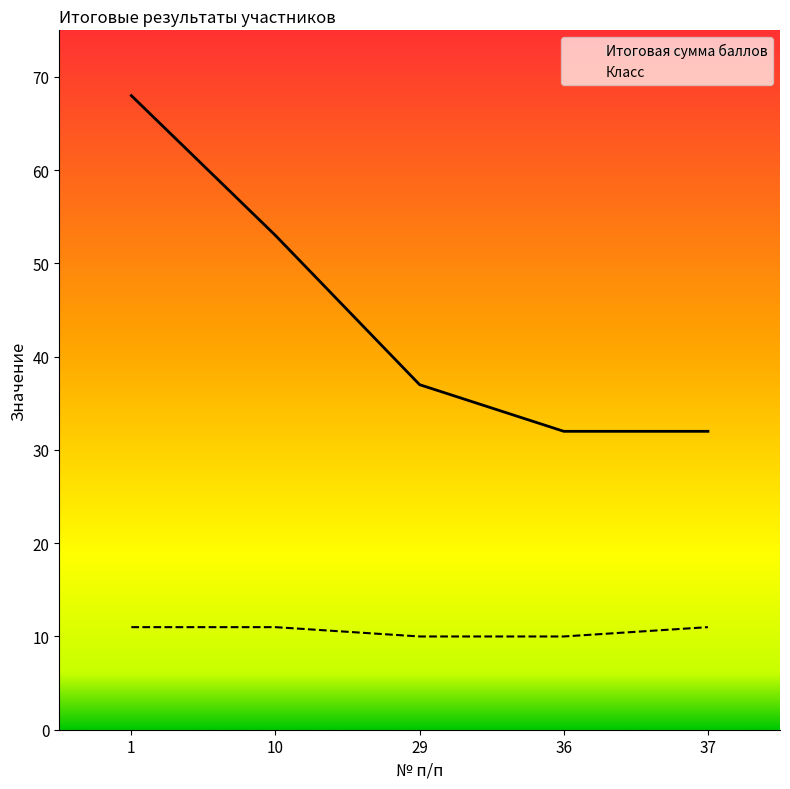

At which label does Итоговая сумма баллов reach its peak?

1